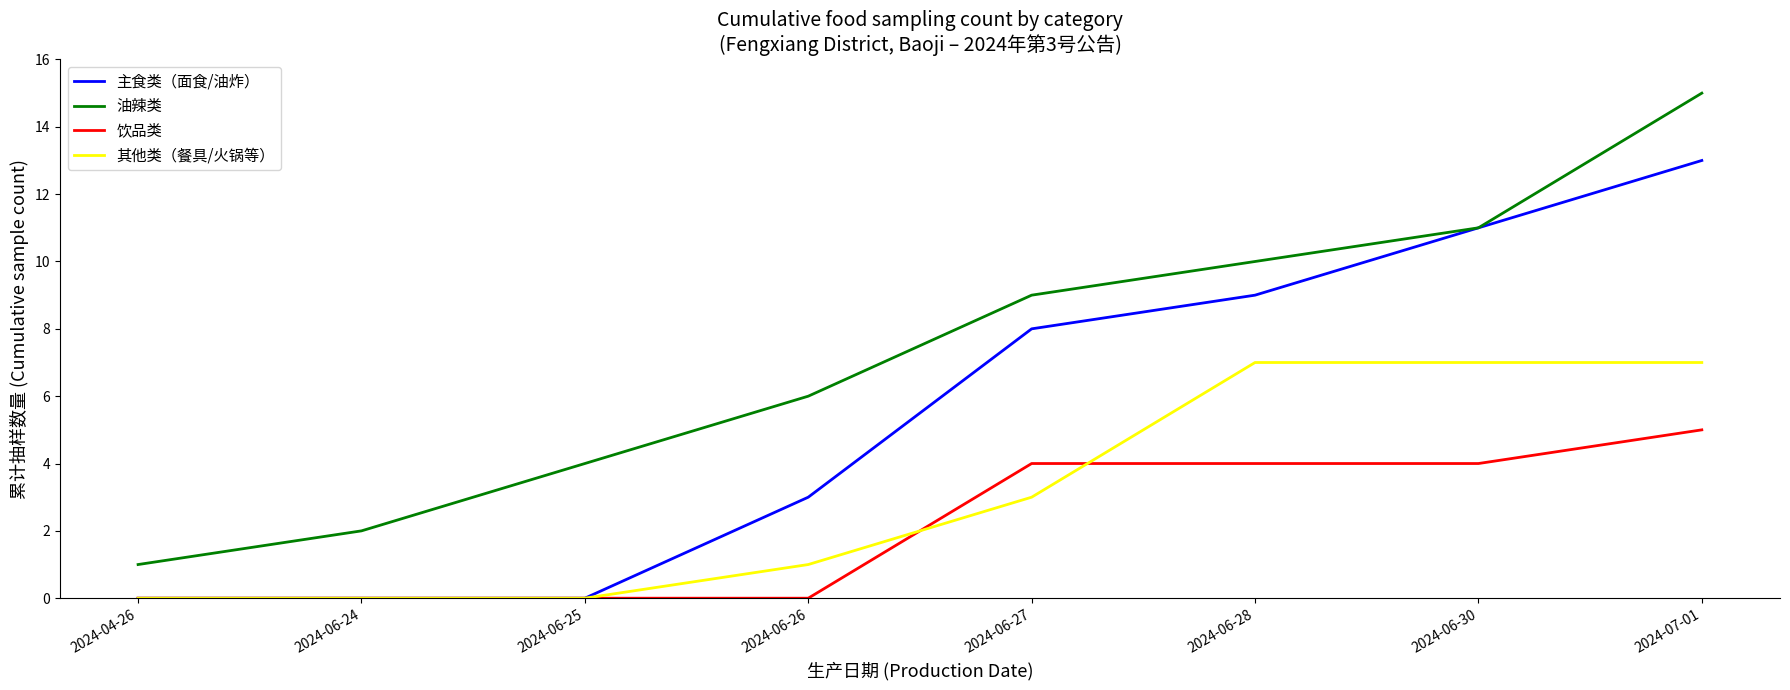

What is the average value of the 主食类（面食/油炸） series?

6